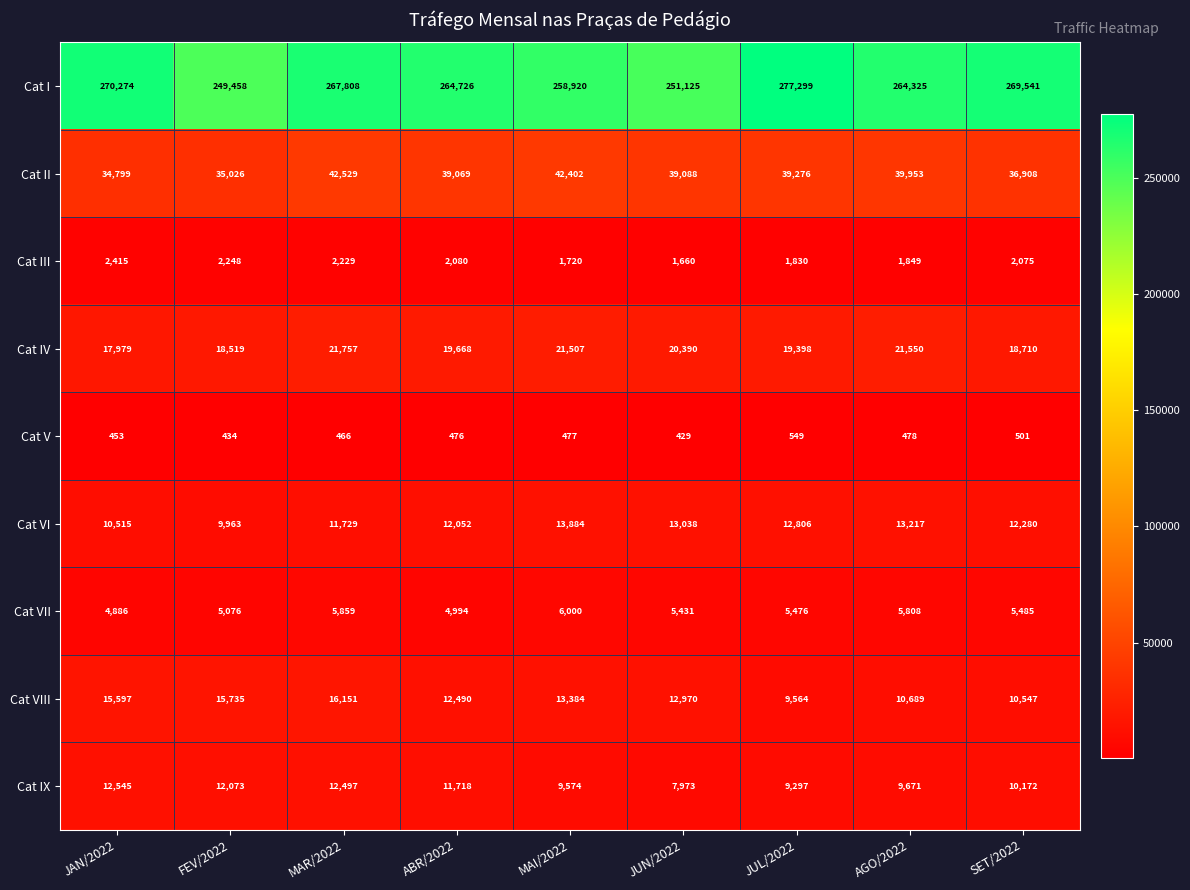

Which label corresponds to the smallest value in the chart?

JUN/2022